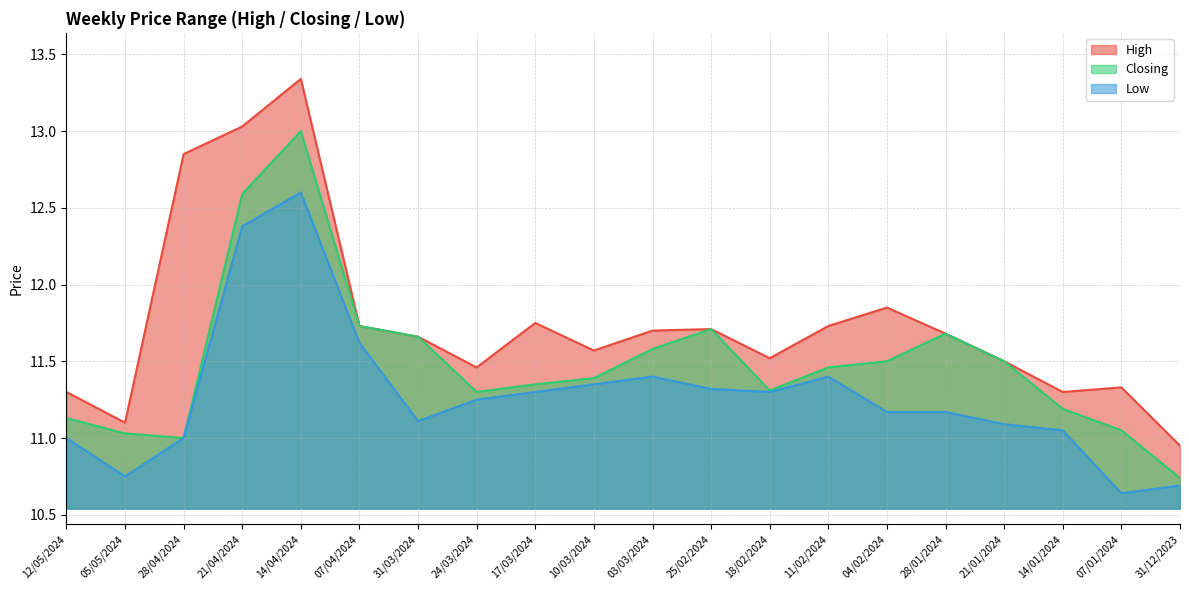

The value of Closing at 07/01/2024 is 7.6. True or false?

False